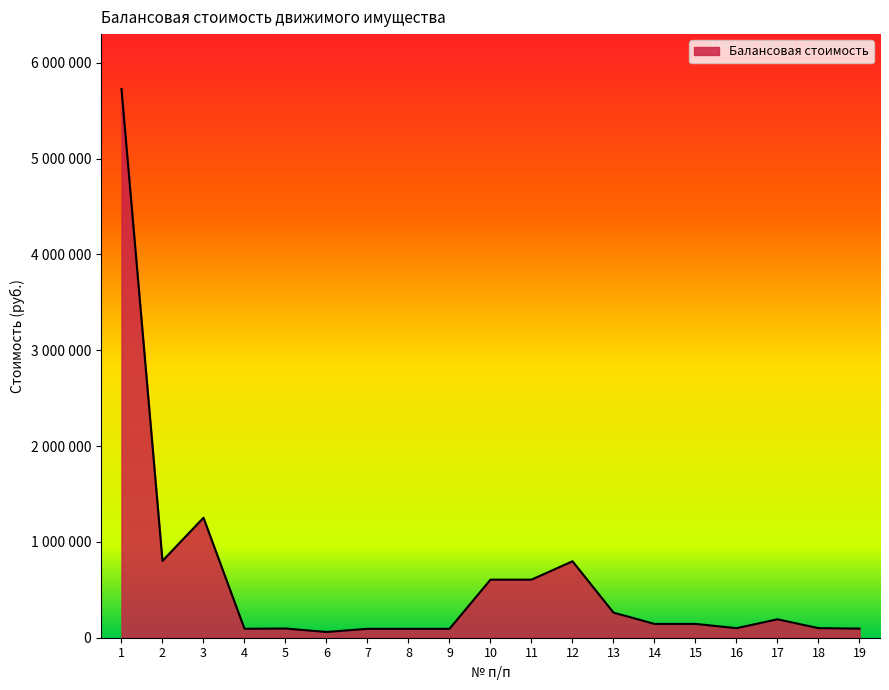

Does the chart display data point markers on the line(s)?

No